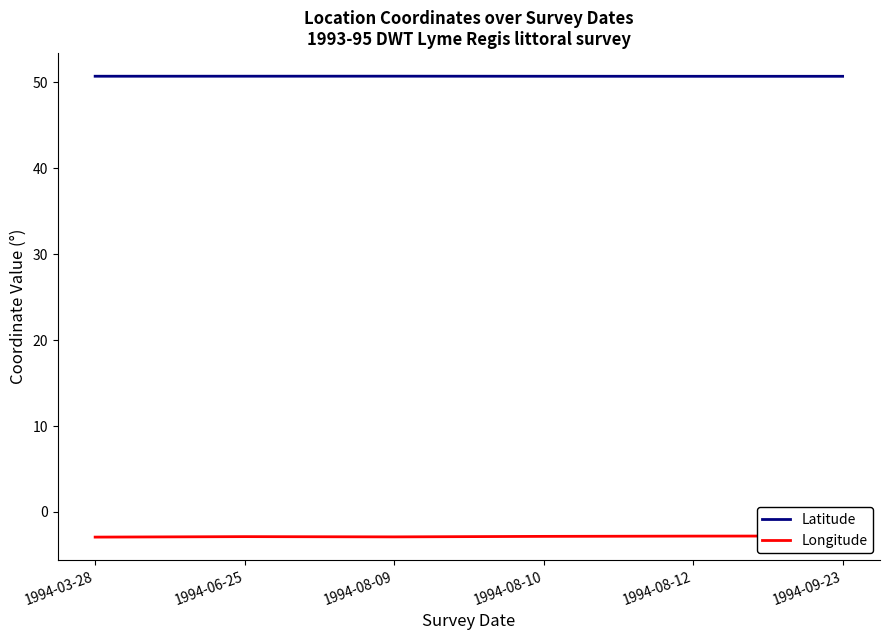

Which series has the widest spread of values?

Longitude